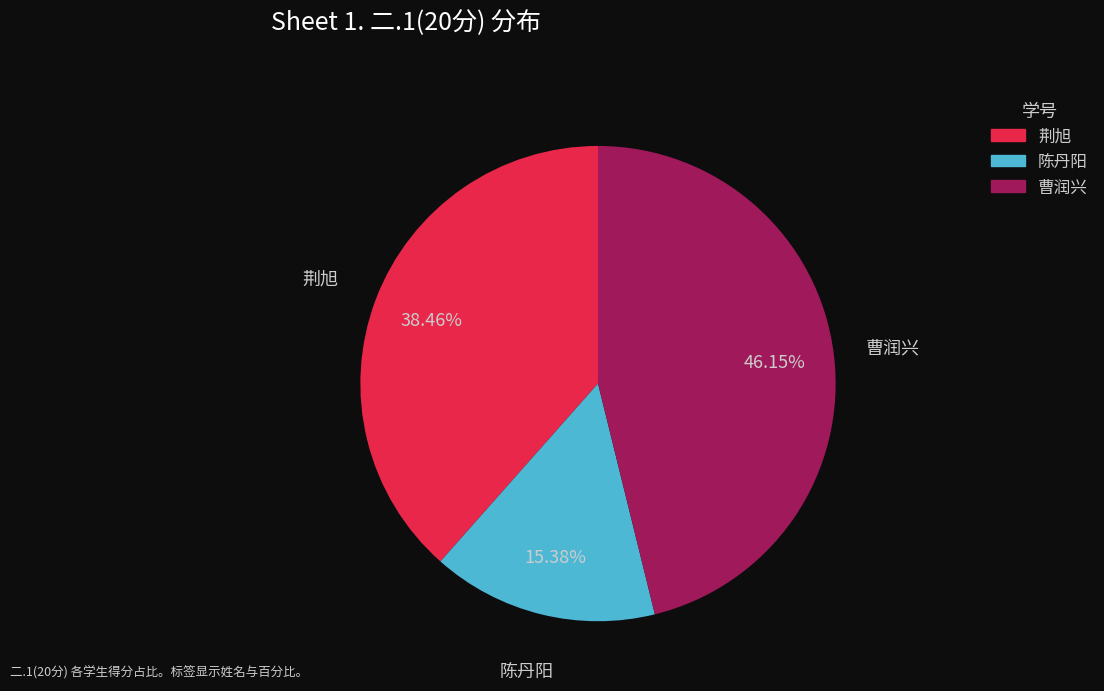

Approximately how many times larger is the value at 曹润兴 compared to 荆旭?

1.2